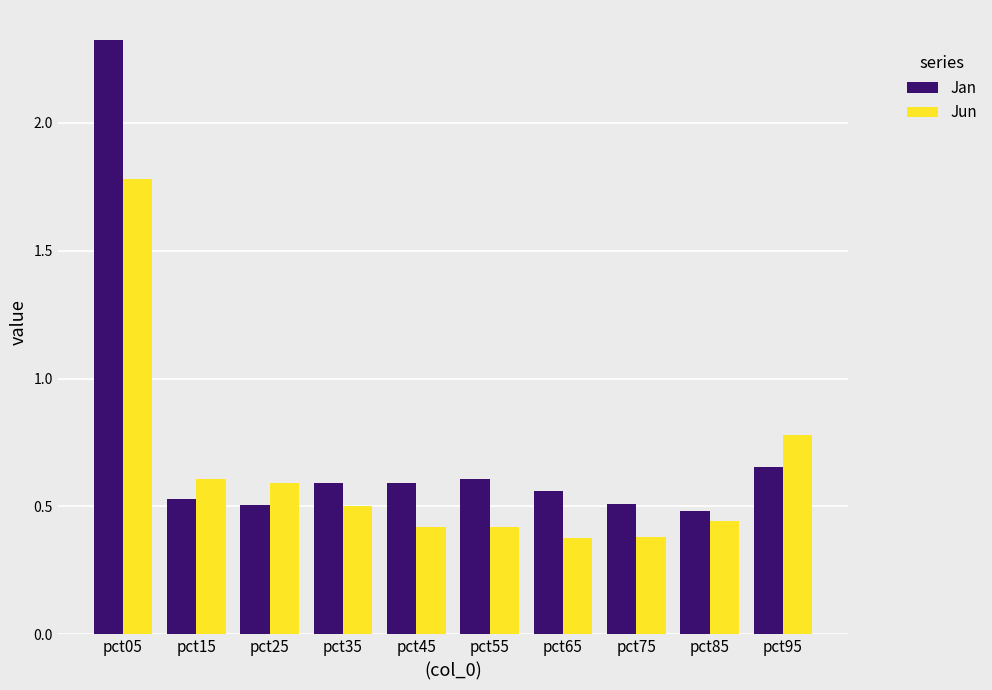

At which category does the chart reach its peak across all series?

pct05